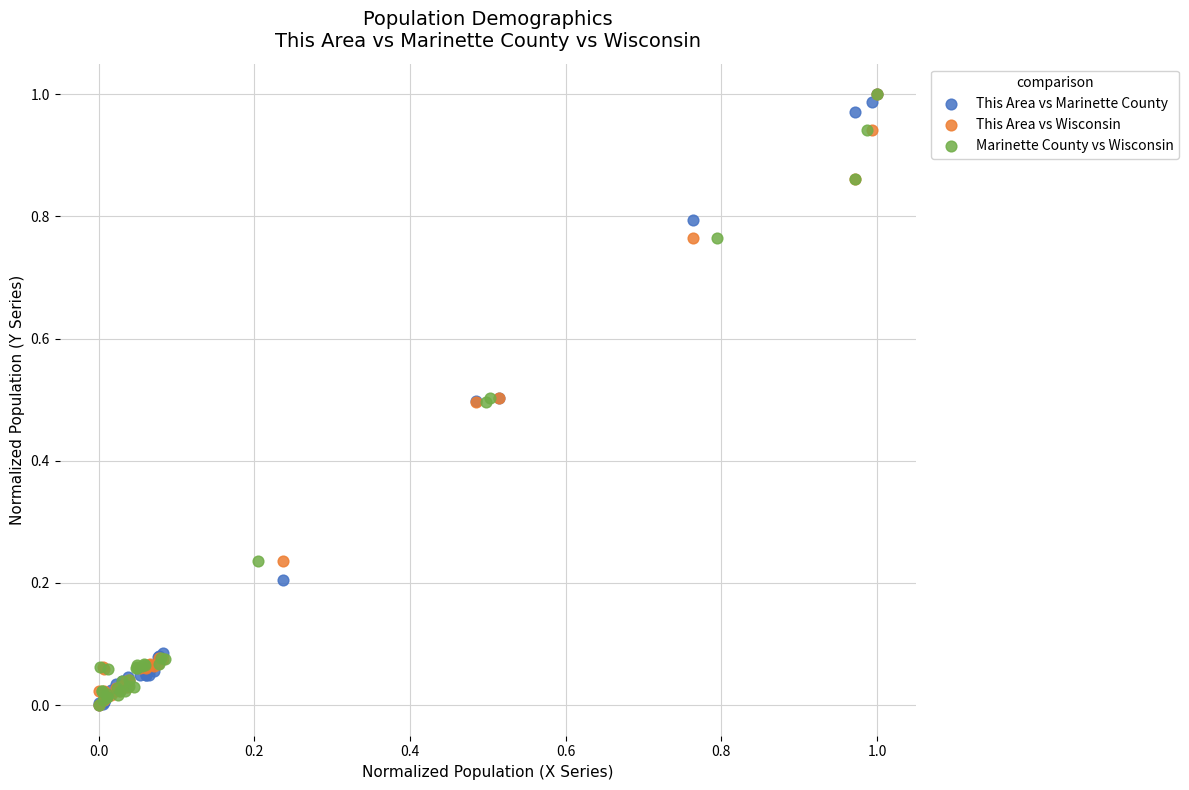

What are all the series names shown in the legend?

This Area vs Marinette County, This Area vs Wisconsin, Marinette County vs Wisconsin